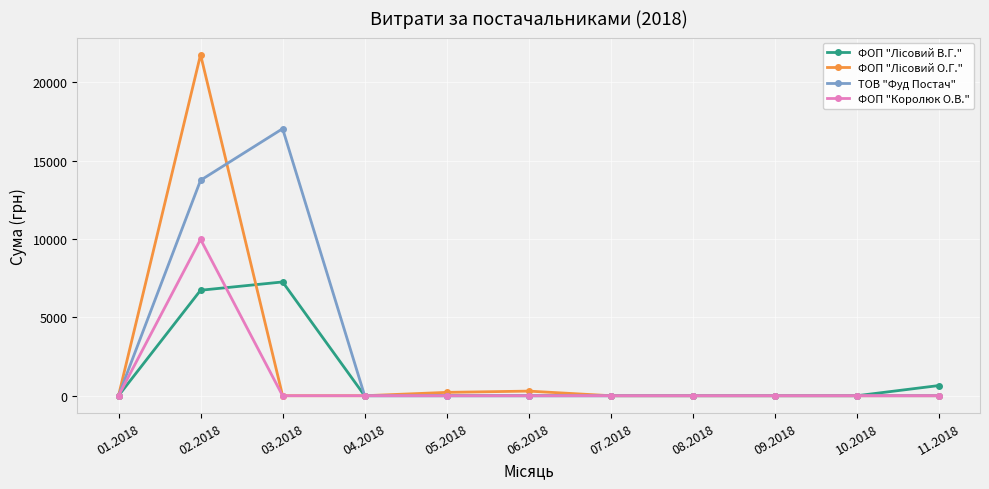

The value of ФОП "Королюк О.В." at 04.2018 is 4308.1. True or false?

False